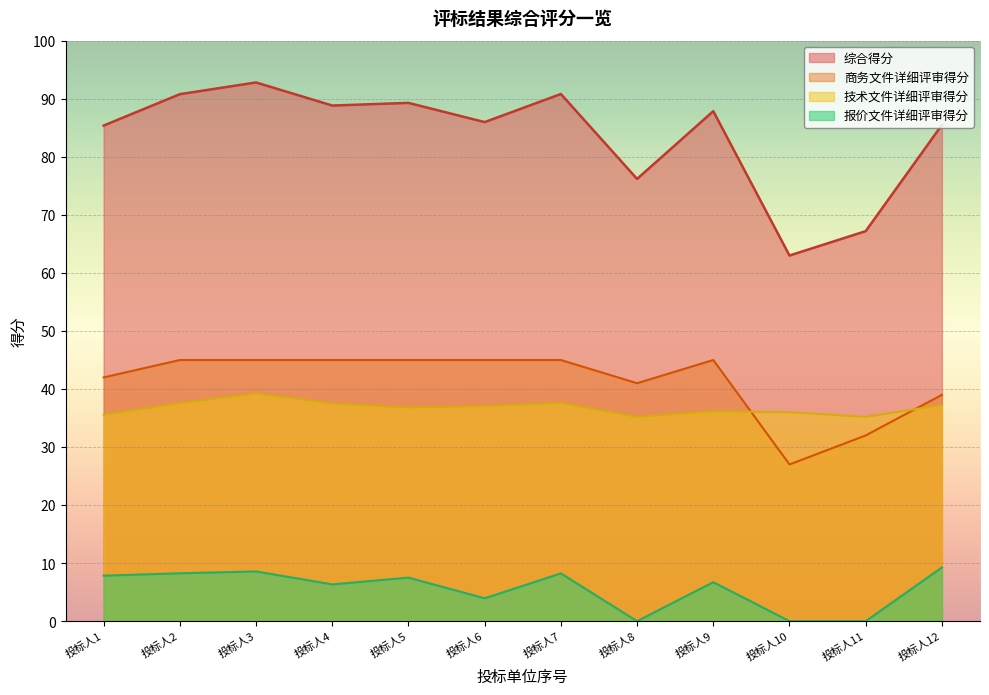

What is the average value of the 技术文件详细评审得分 series?

36.8